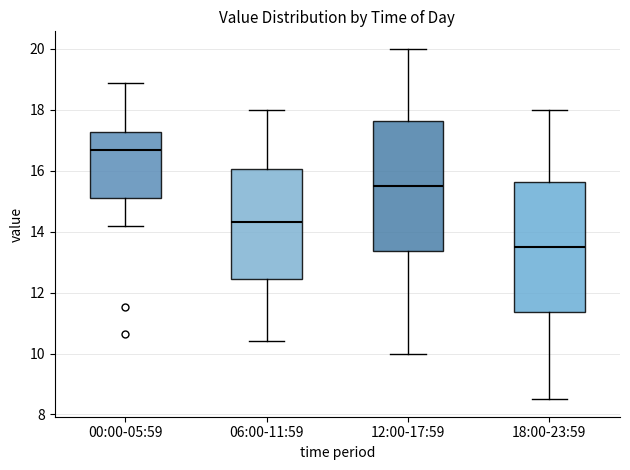

Reading left to right, transcribe this box plot: for each box, give where its median line is, the range the box spans, and where its two whiskers end, as read against the y-axis. The values are not printed on the chart, so give them approximately, as read against the axis.

00:00-05:59: median 16.6, box 15.2 to 17.2, whiskers 14.2 to 18.8
06:00-11:59: median 14.4, box 12.4 to 16.0, whiskers 10.4 to 18.0
12:00-17:59: median 15.6, box 13.4 to 17.6, whiskers 10.0 to 20.0
18:00-23:59: median 13.6, box 11.4 to 15.6, whiskers 8.6 to 18.0